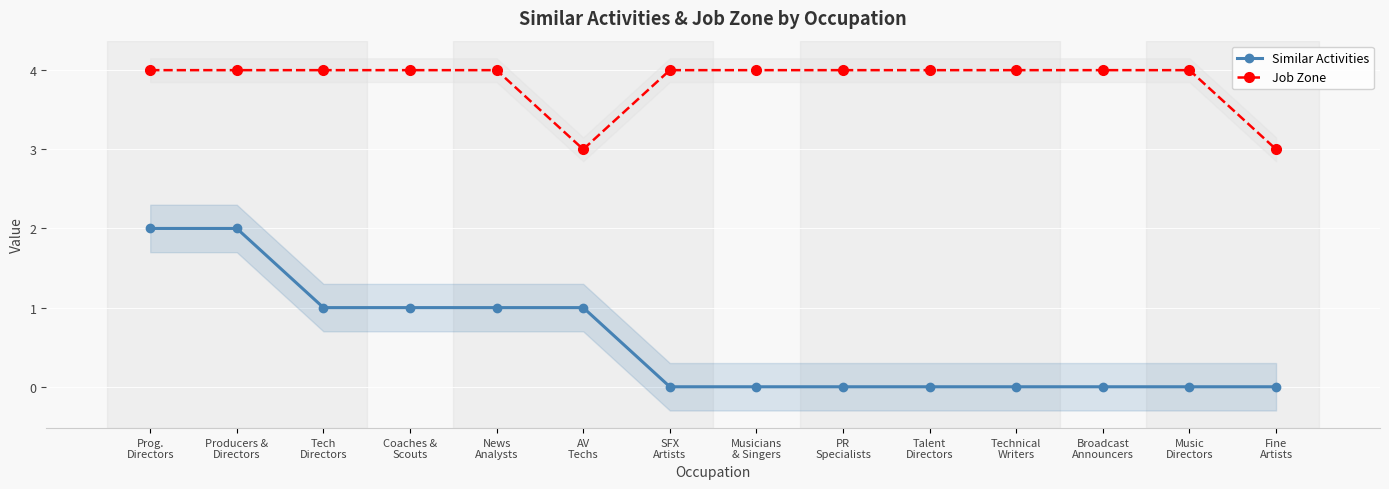

What is the sum of the Similar Activities values at AV
Techs and PR
Specialists?

1